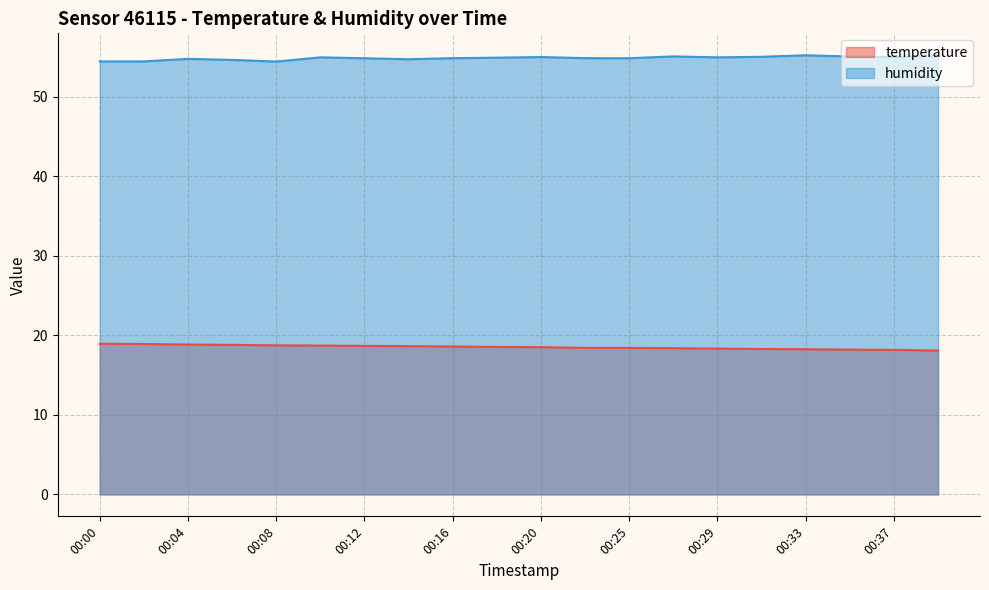

Between 00:04 and 00:20, which is larger?

00:04